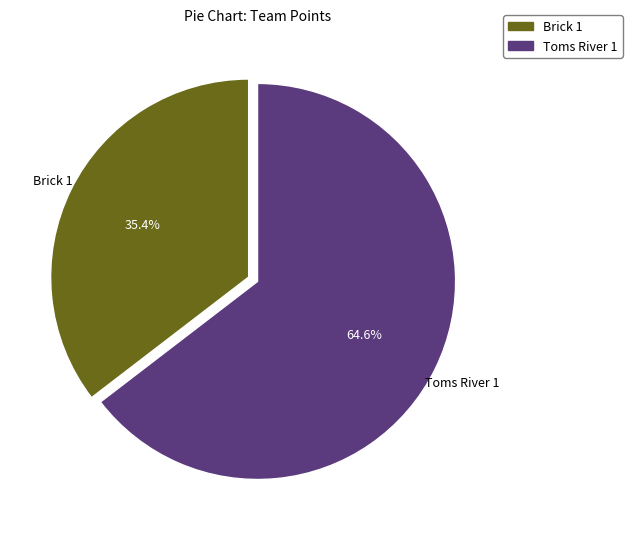

What is the largest slice in the pie chart?

Toms River 1